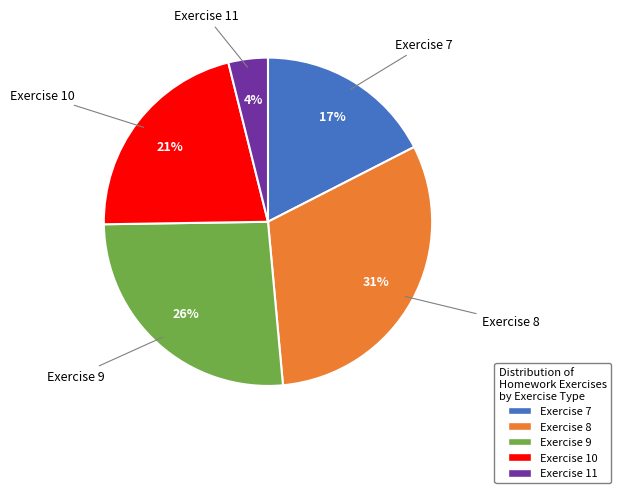

Do Exercise 10 and Exercise 11 together represent more than half of the pie?

No